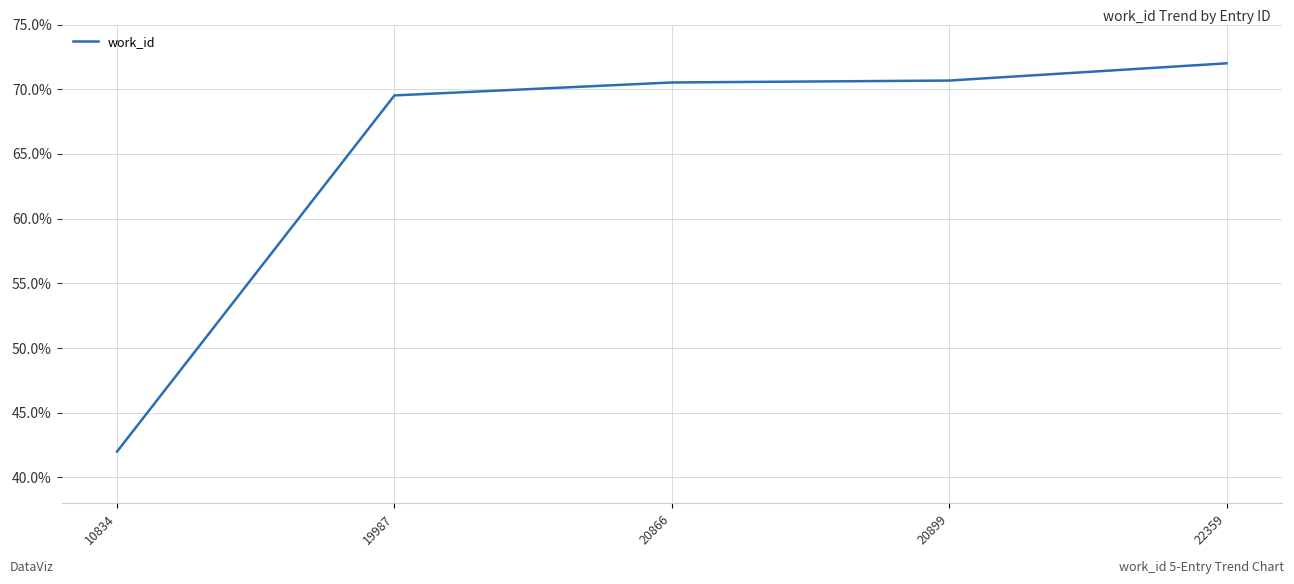

True or false: the data shows 39.4 at 20866.

False